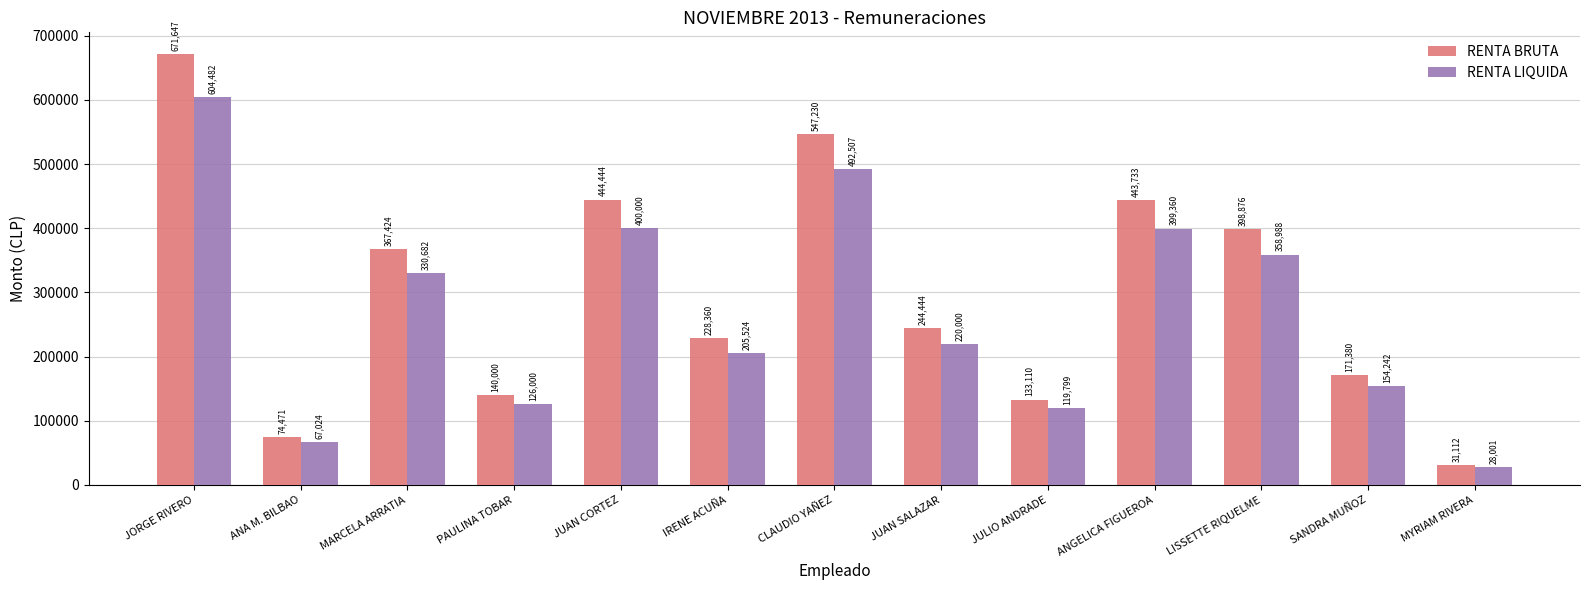

What is the maximum value for RENTA LIQUIDA?

604482